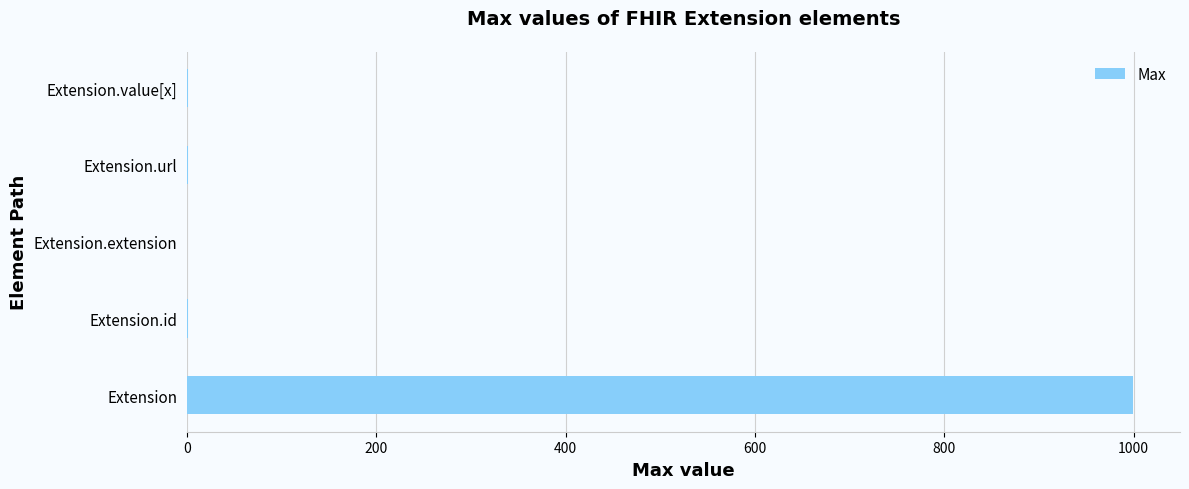

Are the bars grouped side by side (vs. stacked)?

No